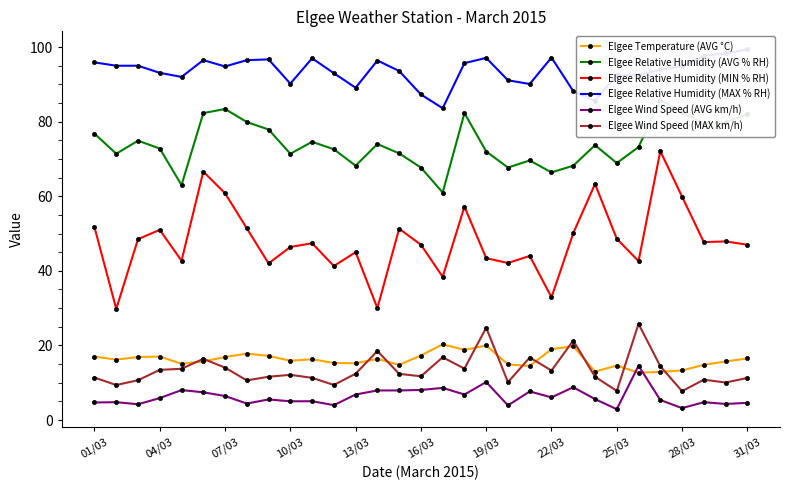

Rank the series by their maximum value, from lowest to highest.

Elgee Wind Speed (AVG km/h), Elgee Temperature (AVG °C), Elgee Wind Speed (MAX km/h), Elgee Relative Humidity (MIN % RH), Elgee Relative Humidity (AVG % RH), Elgee Relative Humidity (MAX % RH)